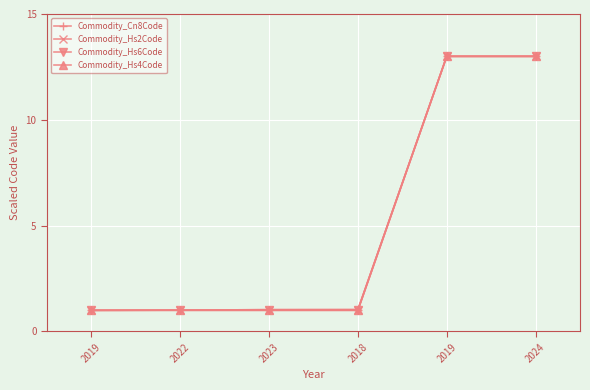

Does the chart have visible grid lines?

Yes